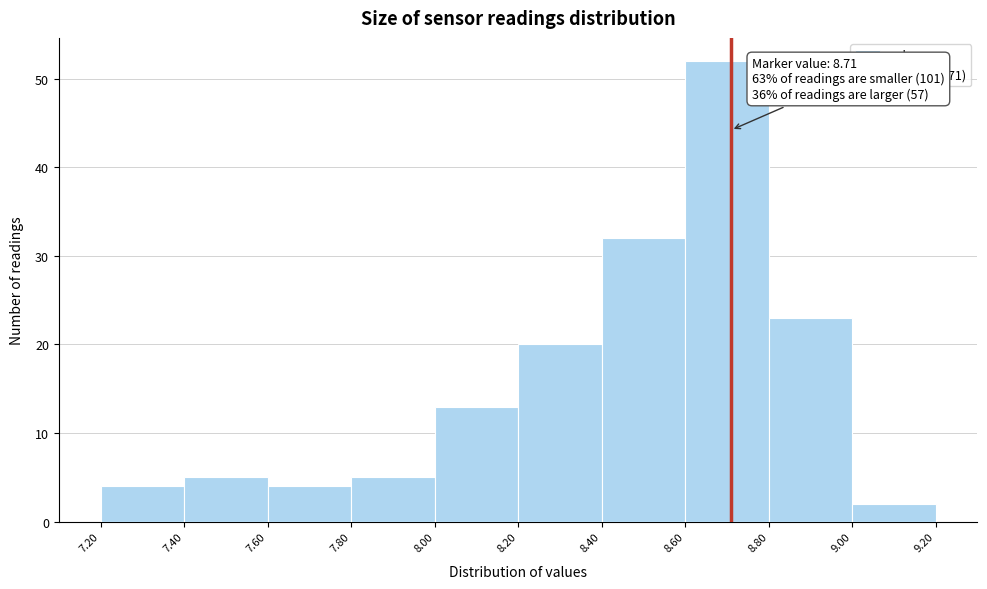

Which range on the x-axis has the tallest bar?

8.60 to 8.80